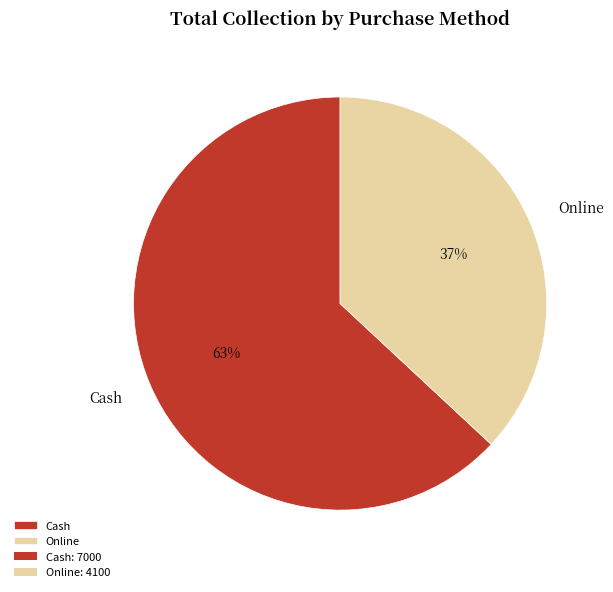

To the nearest percent, what is the combined percentage of Online and Cash?

100%